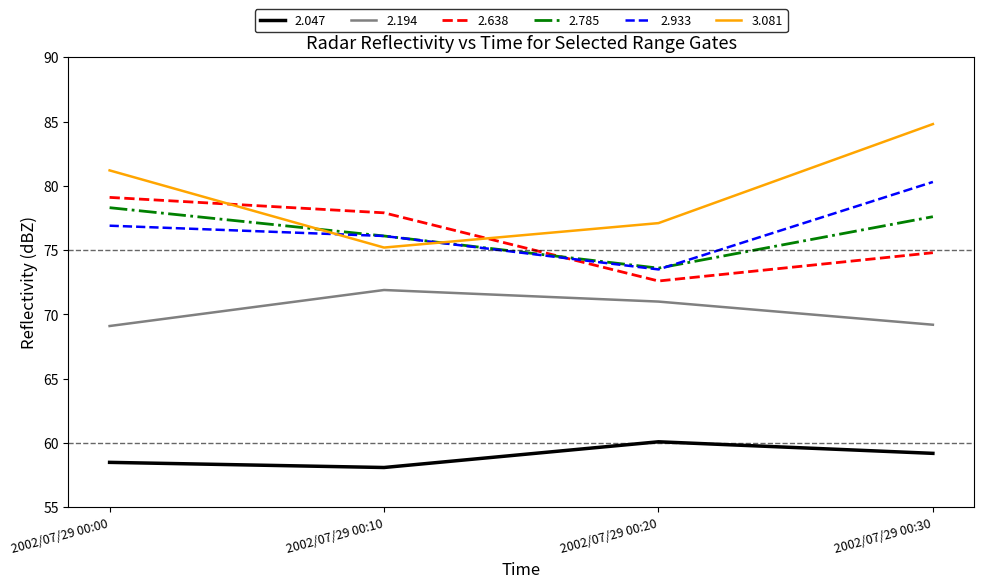

True or false: 3.081 and 2.785 intersect in this chart.

True